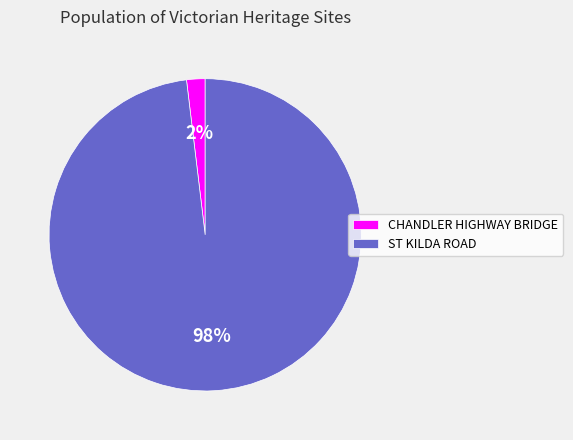

Does any single category account for the majority?

Yes